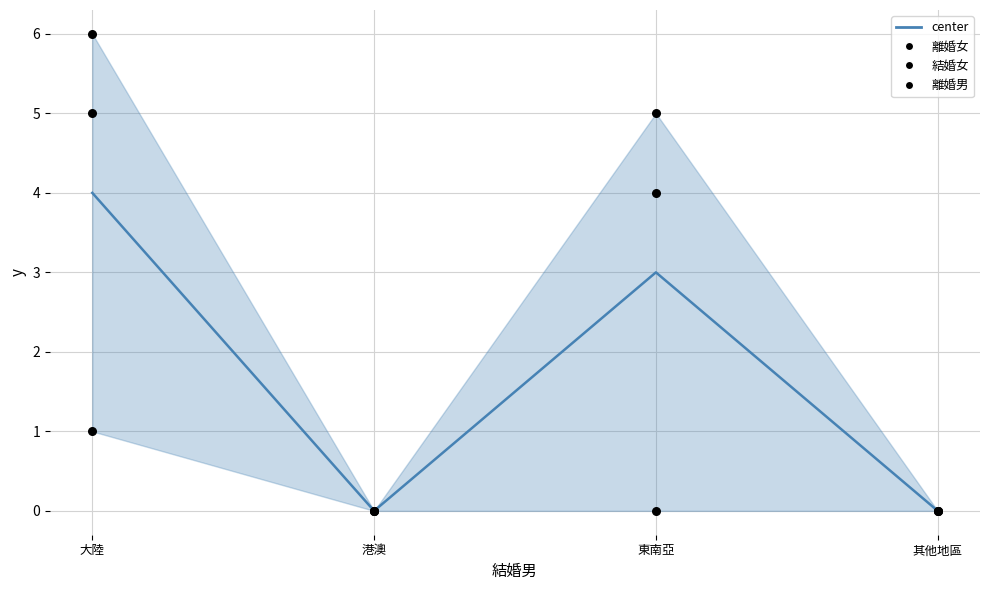

Is the value of center at 港澳 greater than the value of 離婚男 at 東南亞?

No